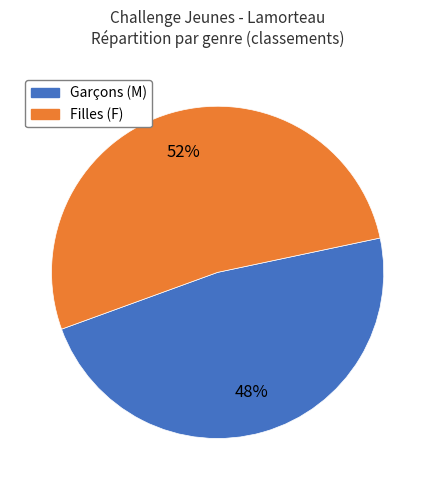

Is there a majority slice in this chart?

Yes